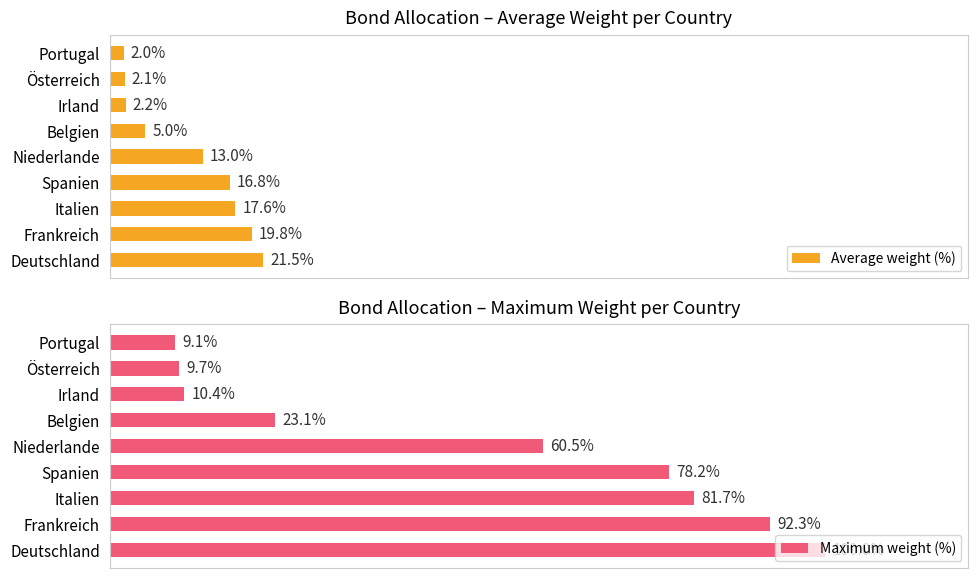

The value of Average weight (%) at Deutschland is 21.5. True or false?

True